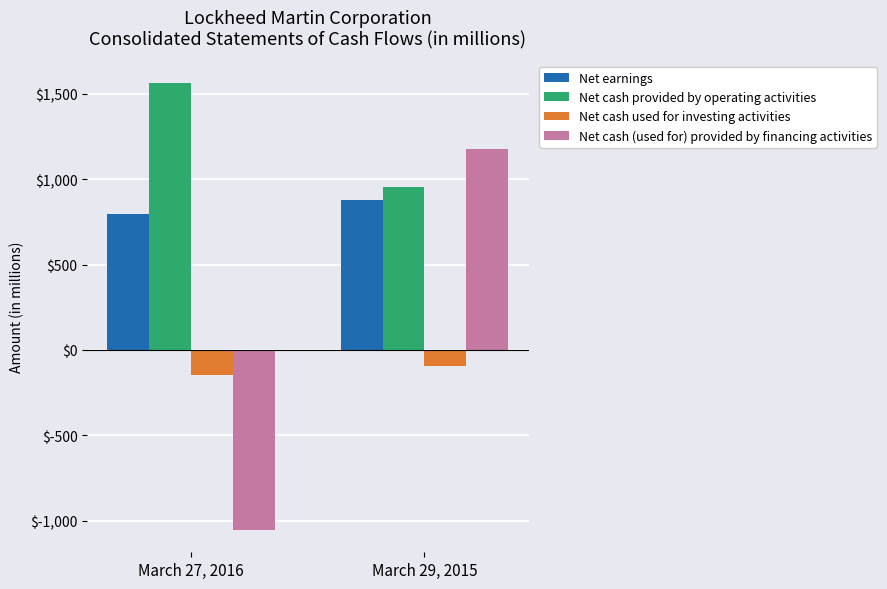

How many Net cash (used for) provided by financing activities values are between -1054 and 1175?

2